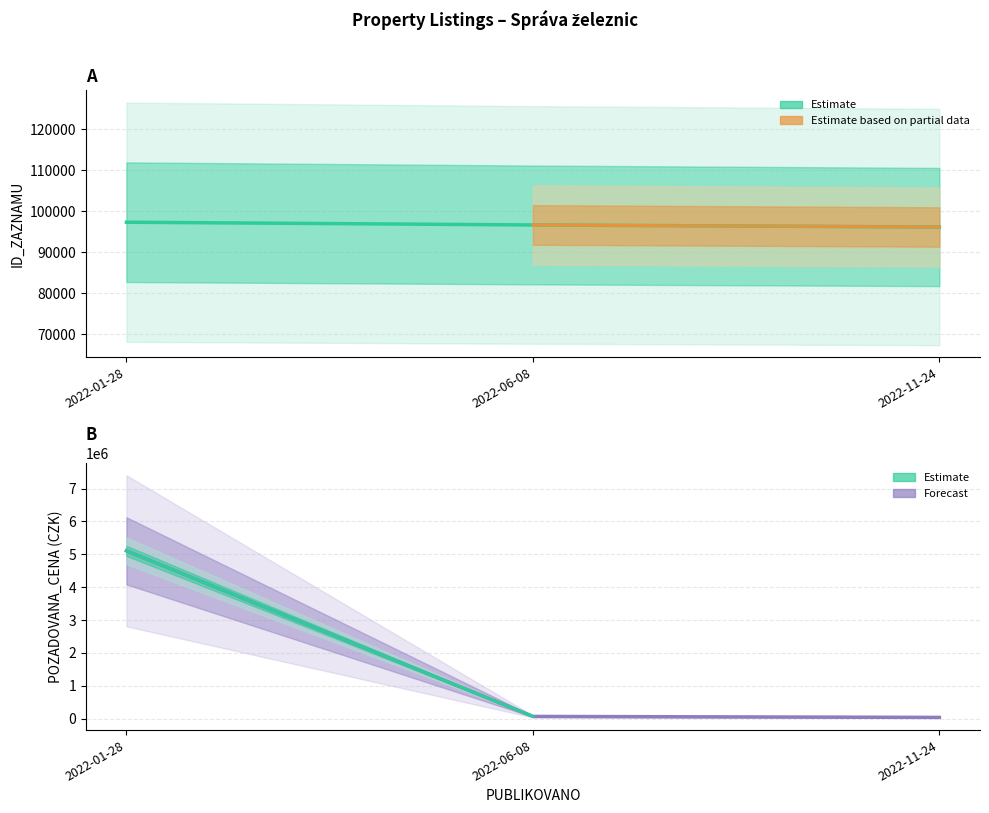

At which label is POZADOVANA_CENA closest to 2572000?

2022-06-08